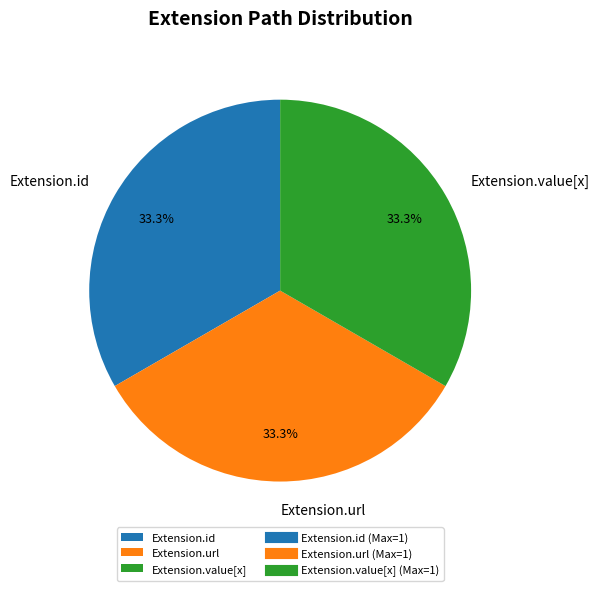

What percentage is the Extension.url slice, to the nearest percent?

33%